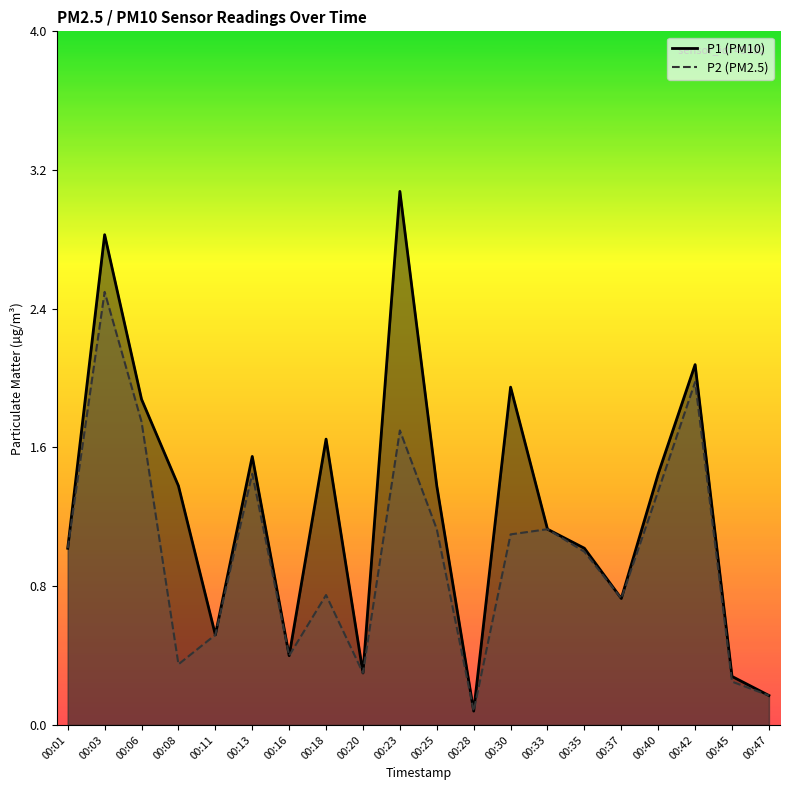

Between 00:30 and 00:47, which series saw the biggest shift?

P1